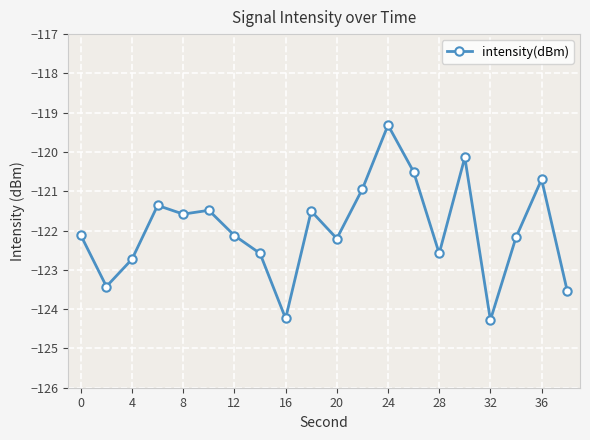

True or false: there are more than 2 points higher than both neighbors.

True